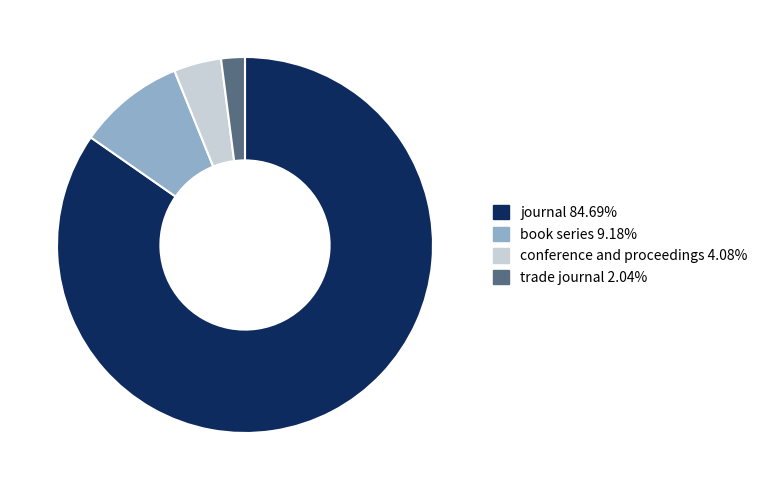

Do book series 9.18% and trade journal 2.04% together represent more than half of the pie?

No